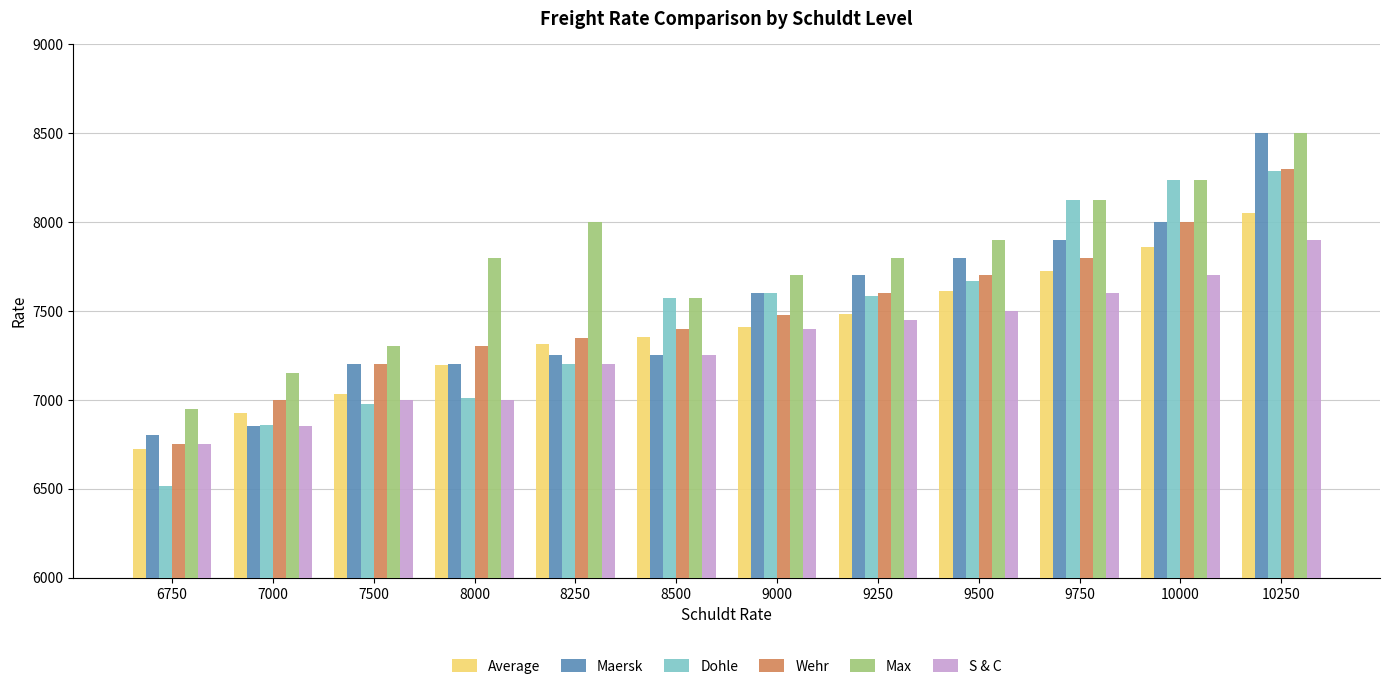

How many groups of bars are there?

12